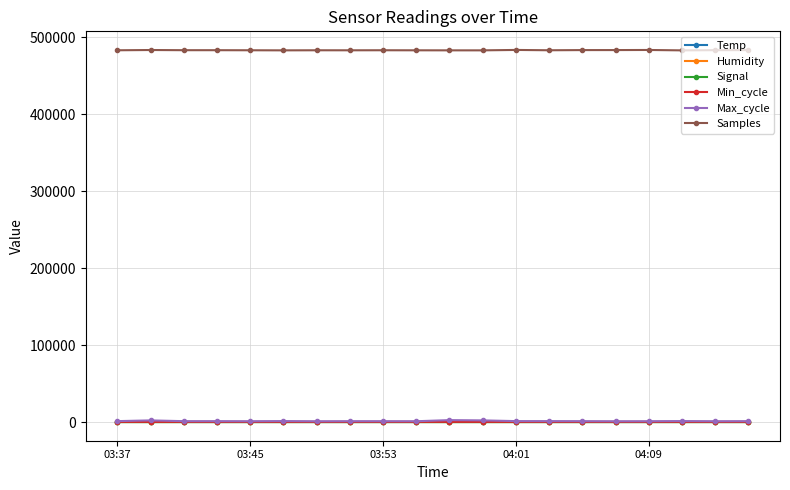

True or false: Samples and Temp cross at least once.

False